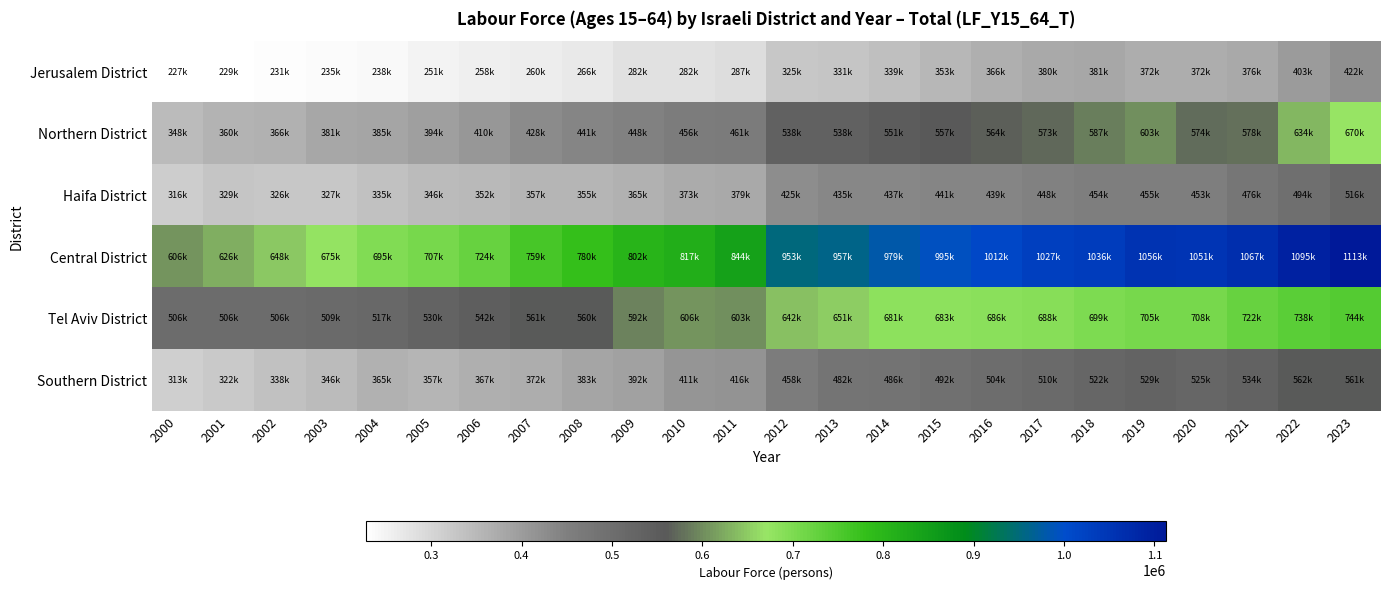

Which series has the largest total across all categories?

Central District